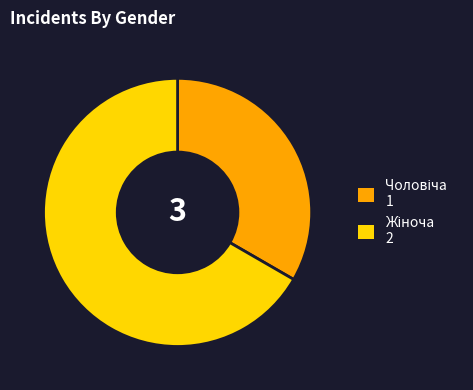

Is there any slice that represents more than half of the pie?

Yes